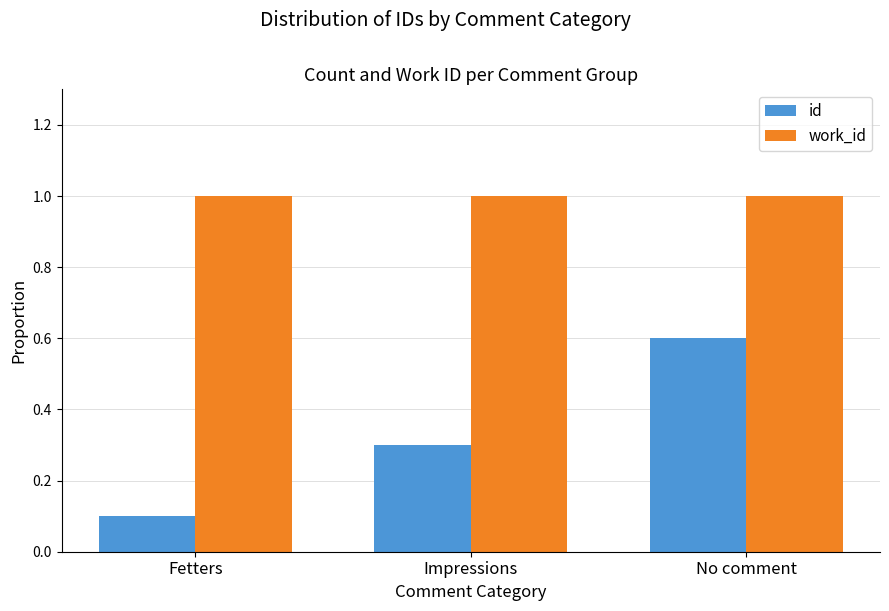

Reading left to right, transcribe all the data shown in this chart.

id: 0.1	0.3	0.6
work_id: 1.0	1.0	1.0